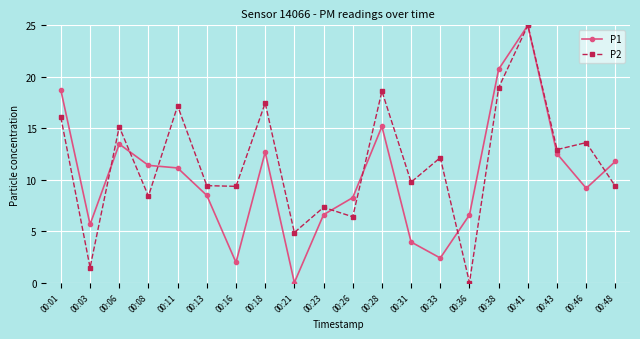

True or false: P1 has a value of 3.9 at 00:31.

True